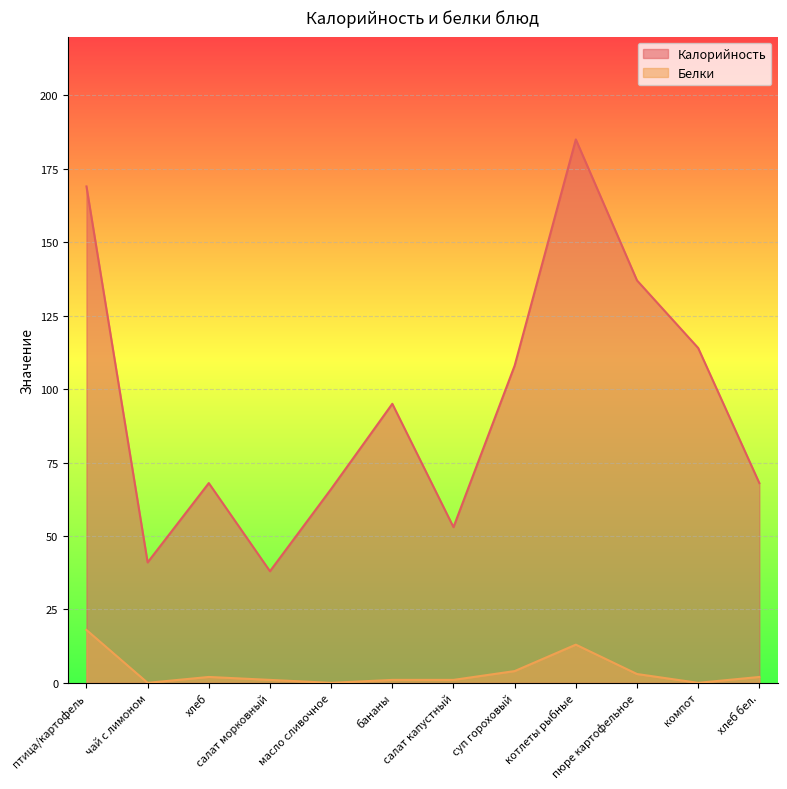

How many positive values does the Белки series have?

9